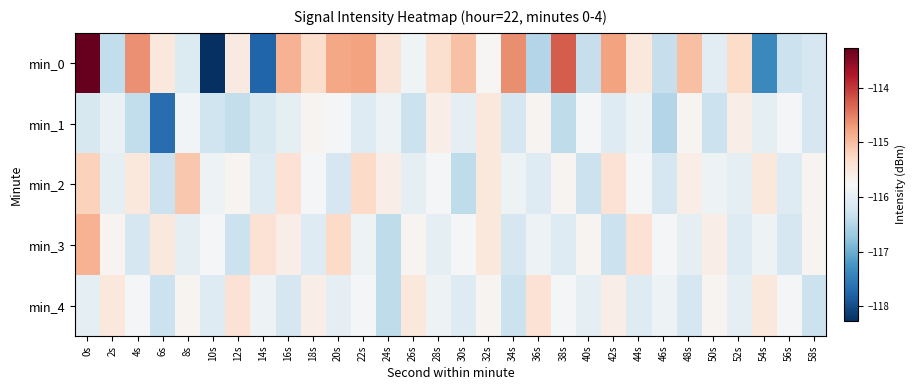

At which category is the sum across all series the highest?

0s